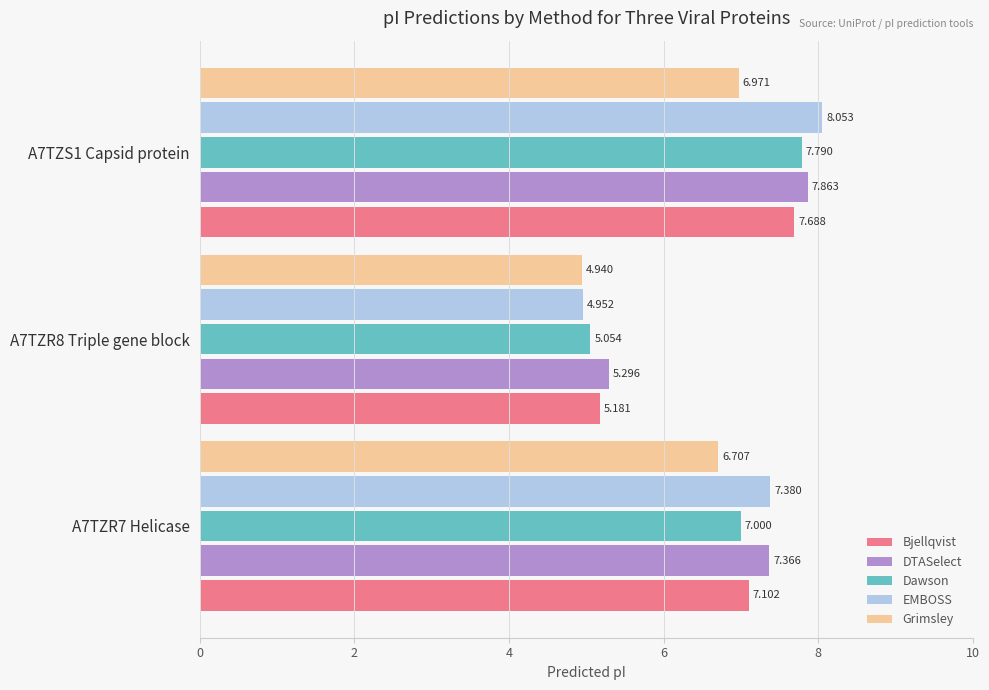

List the series in order of their peak value, highest first.

EMBOSS, DTASelect, Dawson, Bjellqvist, Grimsley